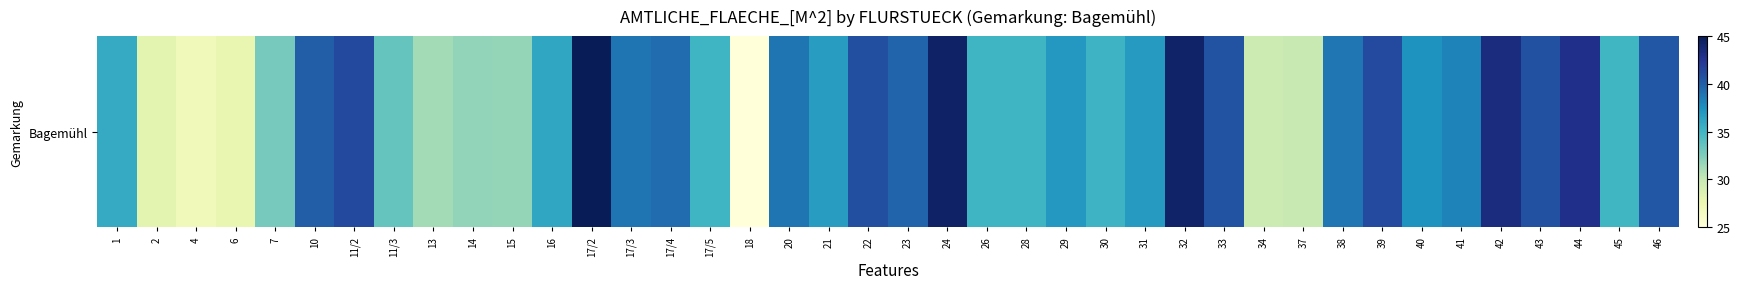

Approximately how many times larger is the value at 17/2 compared to 26?

1.3